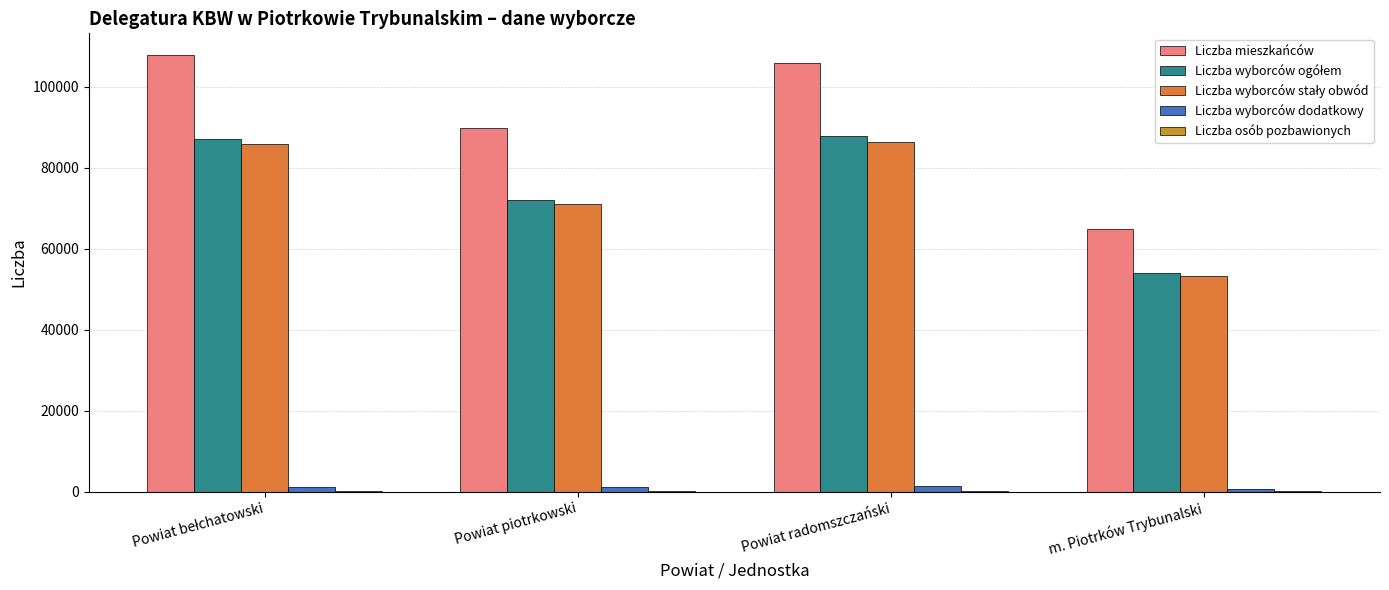

Between Powiat radomszczański and m. Piotrków Trybunalski, which series saw the biggest shift?

Liczba mieszkańców